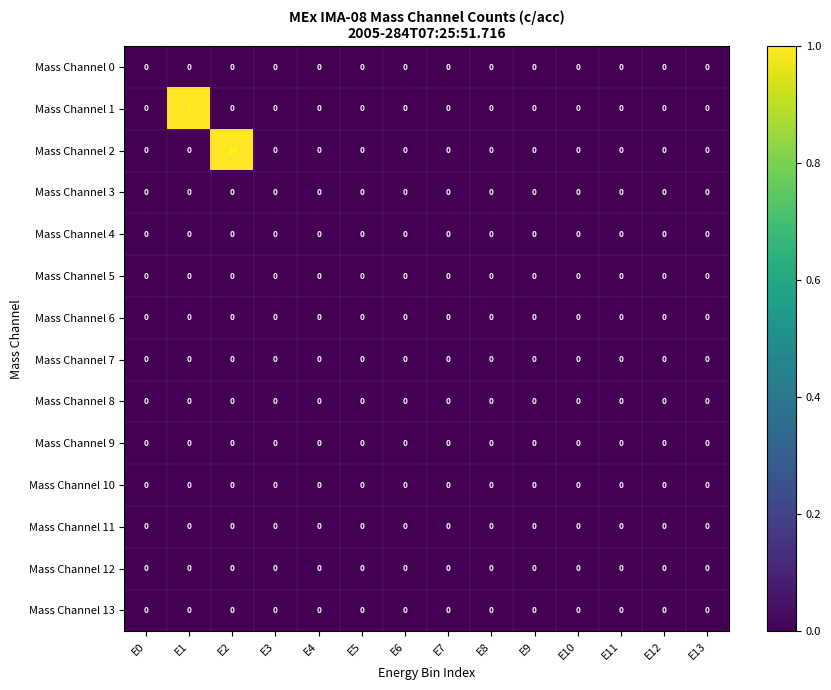

Count the Mass Channel 1 values in the range 0 to 1.

14